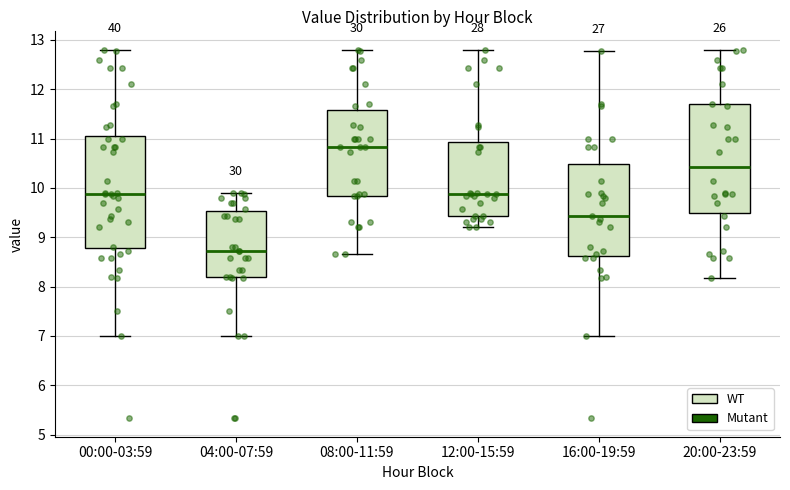

Reading left to right, read every box against the y-axis: the position of its median line, the range the box covers, and the ends of its whiskers. The values are not printed on the chart, so give them approximately, as read against the axis.

00:00-03:59: median 9.9, box 8.8 to 11.1, whiskers 7.0 to 12.8
04:00-07:59: median 8.7, box 8.2 to 9.5, whiskers 7.0 to 9.9
08:00-11:59: median 10.8, box 9.8 to 11.6, whiskers 8.7 to 12.8
12:00-15:59: median 9.9, box 9.4 to 10.9, whiskers 9.2 to 12.8
16:00-19:59: median 9.4, box 8.6 to 10.5, whiskers 7.0 to 12.8
20:00-23:59: median 10.4, box 9.5 to 11.7, whiskers 8.2 to 12.8